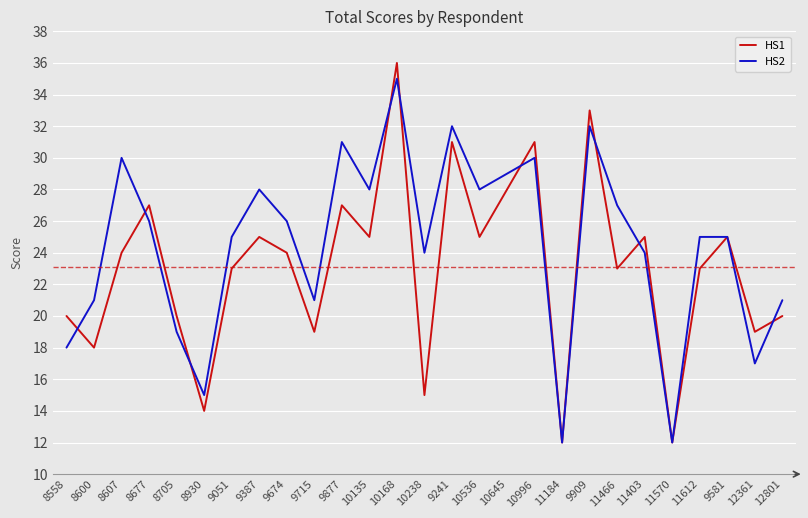

What position from the left is 8600?

2